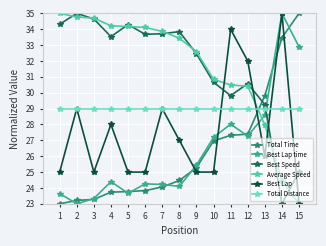

Does the chart display data point markers on the line(s)?

Yes